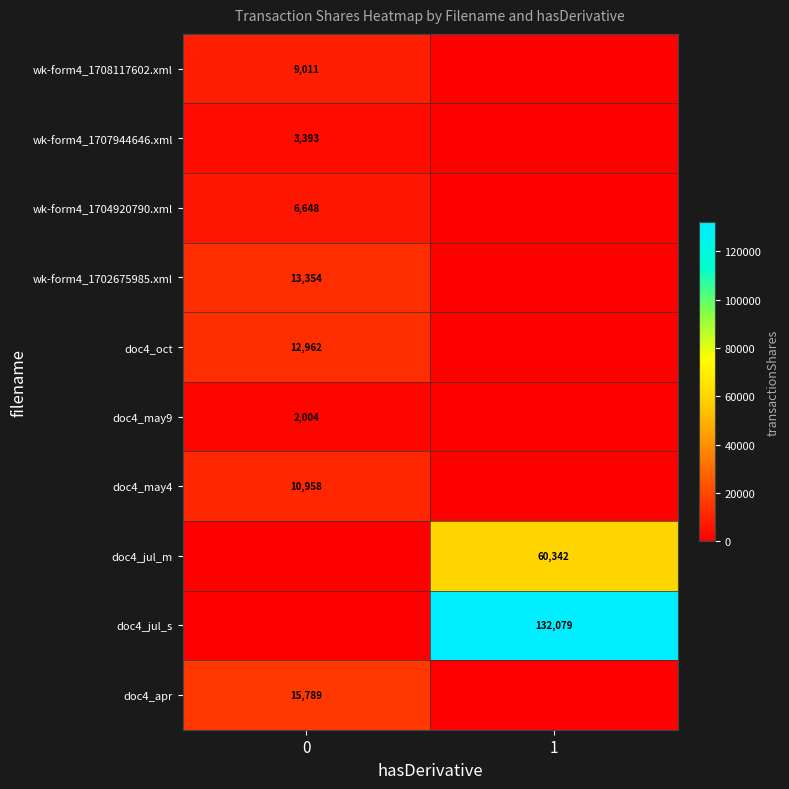

True or false: doc4_oct has a value of 8219 at 0.

False